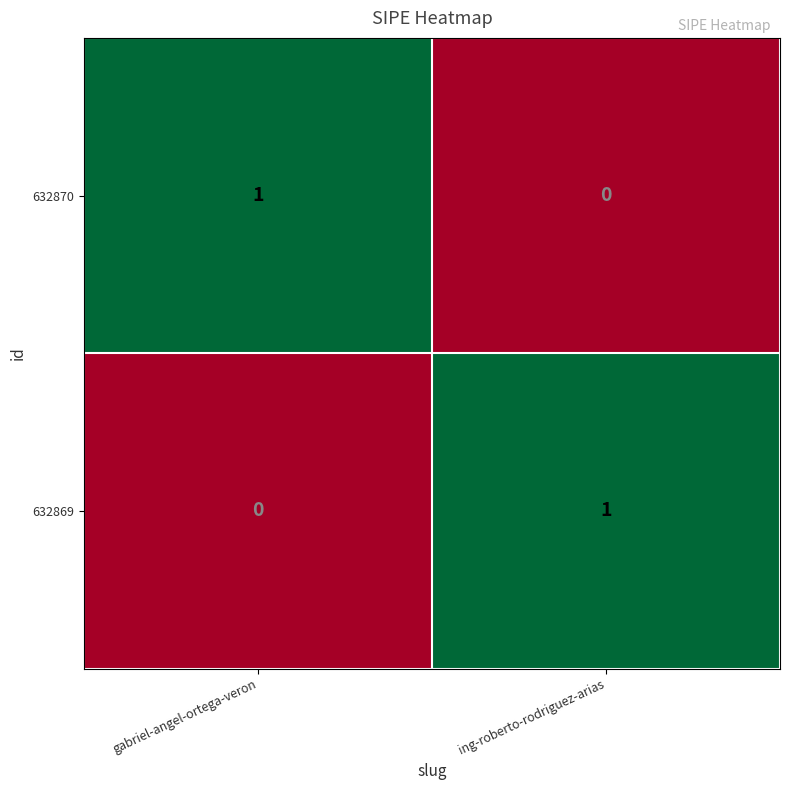

What is the maximum value shown in the chart?

1